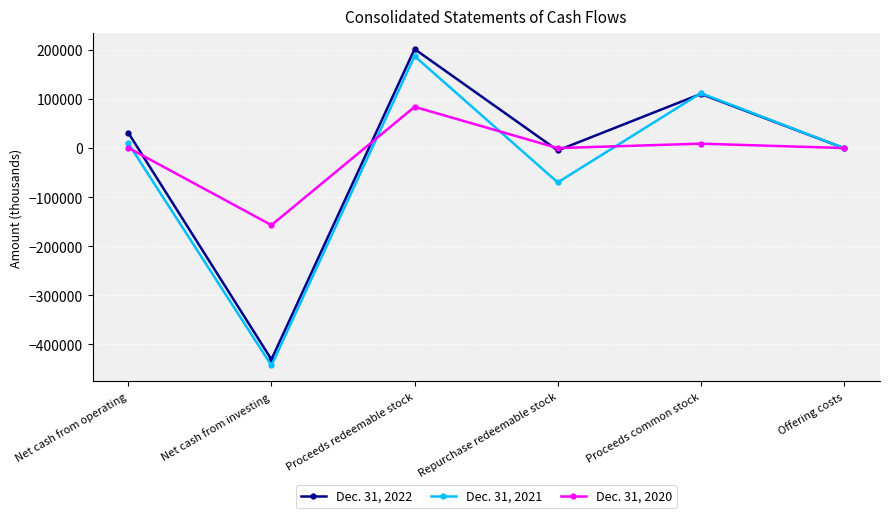

What position from the right is Proceeds common stock?

2